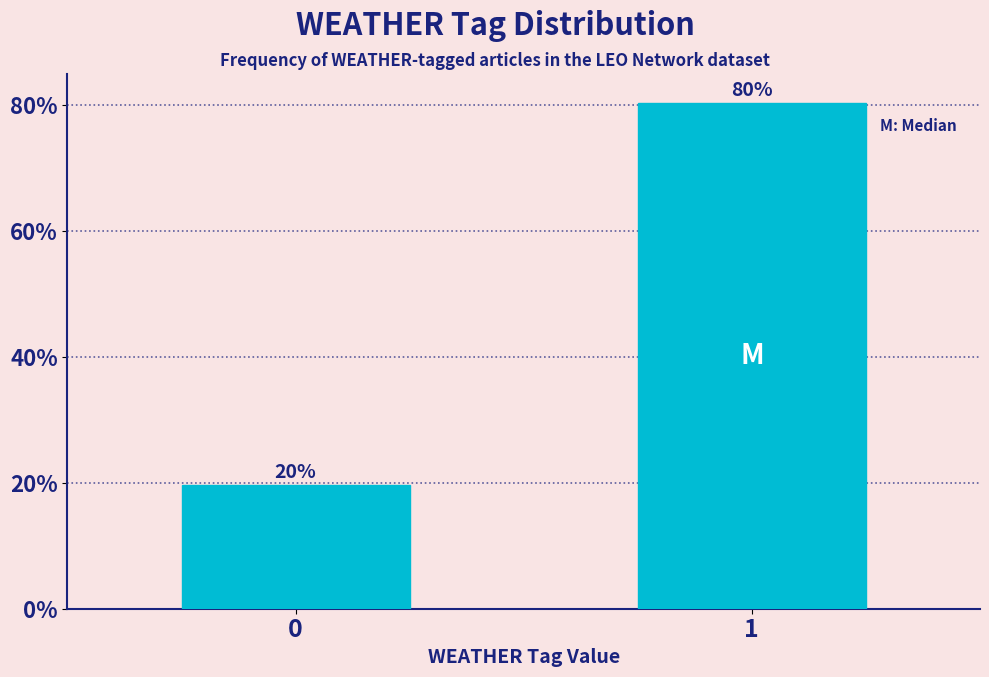

What value does the data have at 1?

80.4